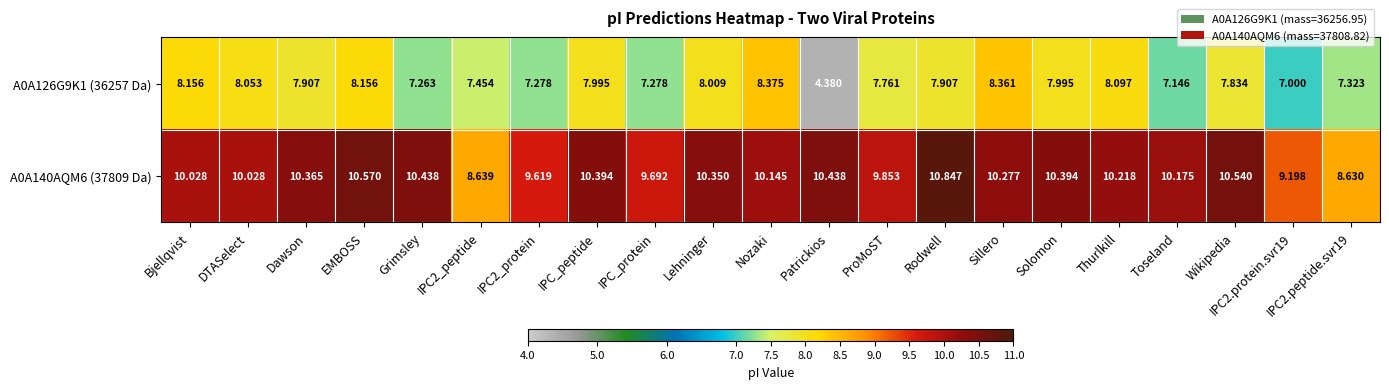

Where does the A0A126G9K1 (36257 Da) series first go above 7?

Bjellqvist